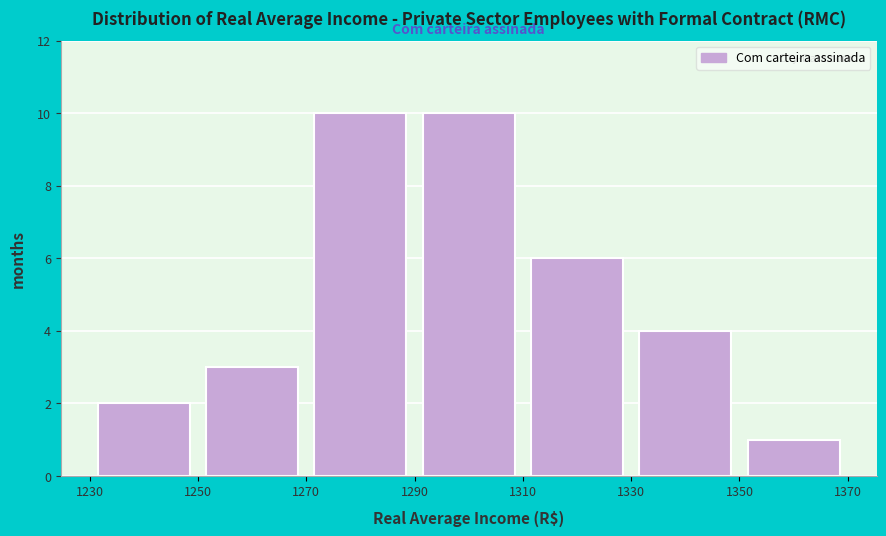

Reading left to right, list every bar in this chart as the range it spans on the x-axis followed by its height. The values are not printed on the chart, so give them approximately, as read against the axis.

1230 to 1250: 2
1250 to 1270: 3
1270 to 1290: 10
1290 to 1310: 10
1310 to 1330: 6
1330 to 1350: 4
1350 to 1370: 1